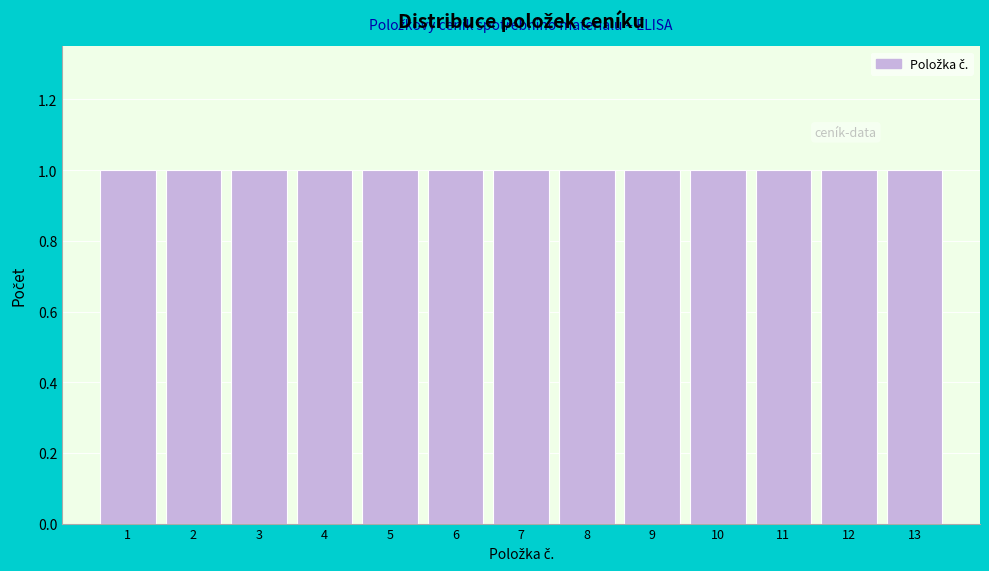

What is the height of the bar covering 1.5 to 2.5 on the x-axis? The values are not printed on the chart, so give them approximately, as read against the axis.

1